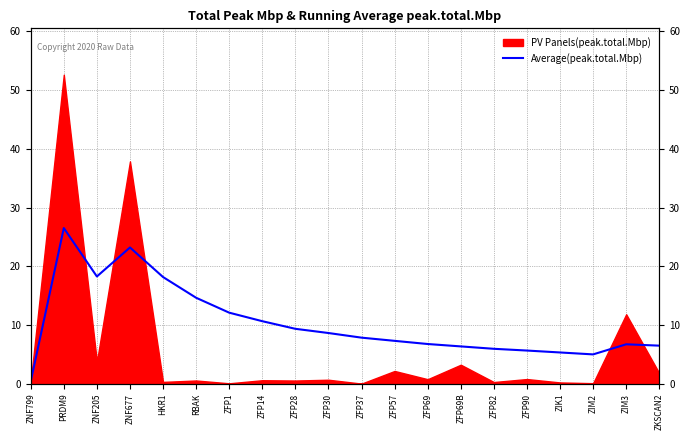

True or false: the data shows 18.2 at HKR1.

True